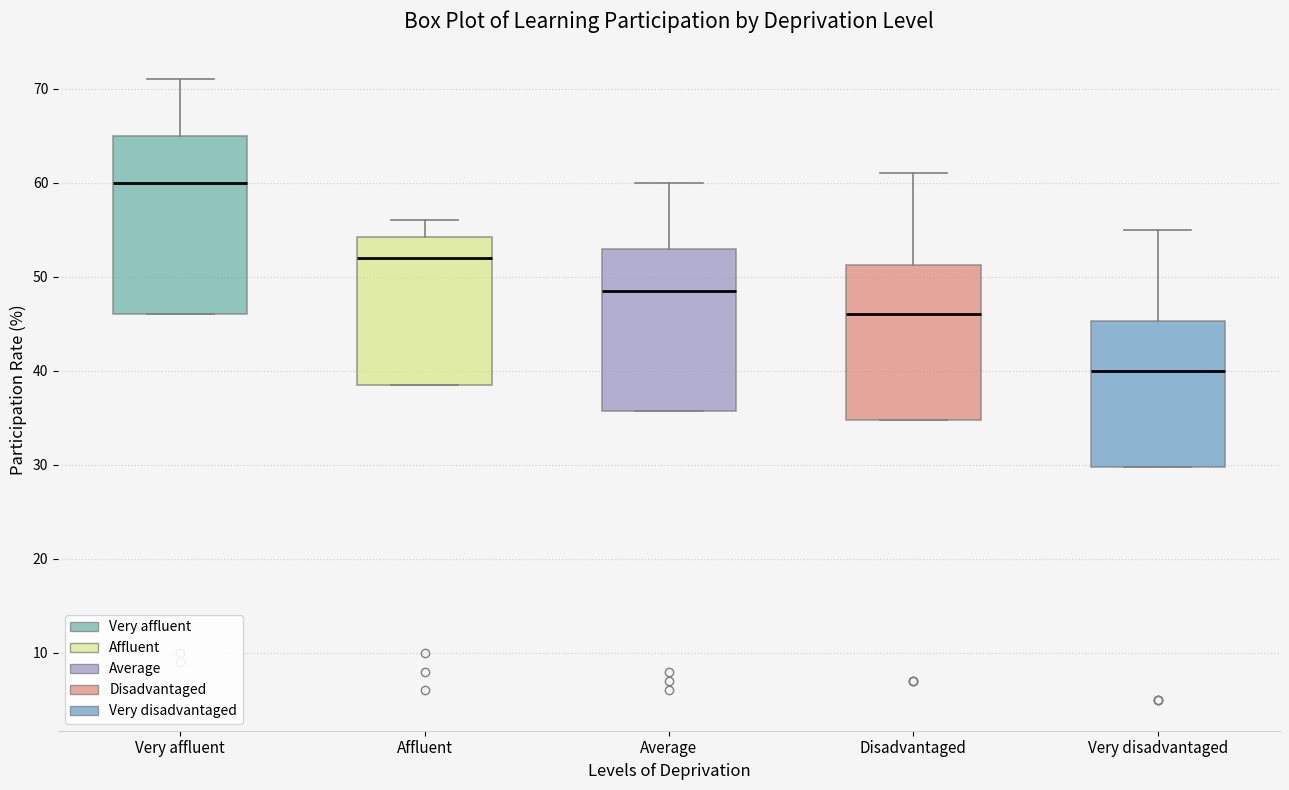

Reading left to right, transcribe this box plot: for each box, give where its median line is, the range the box spans, and where its two whiskers end, as read against the y-axis. The values are not printed on the chart, so give them approximately, as read against the axis.

Very affluent: median 60, box 46 to 65, whiskers 46 to 71
Affluent: median 52, box 39 to 54, whiskers 39 to 56
Average: median 49, box 36 to 53, whiskers 36 to 60
Disadvantaged: median 46, box 35 to 51, whiskers 35 to 61
Very disadvantaged: median 40, box 30 to 45, whiskers 30 to 55